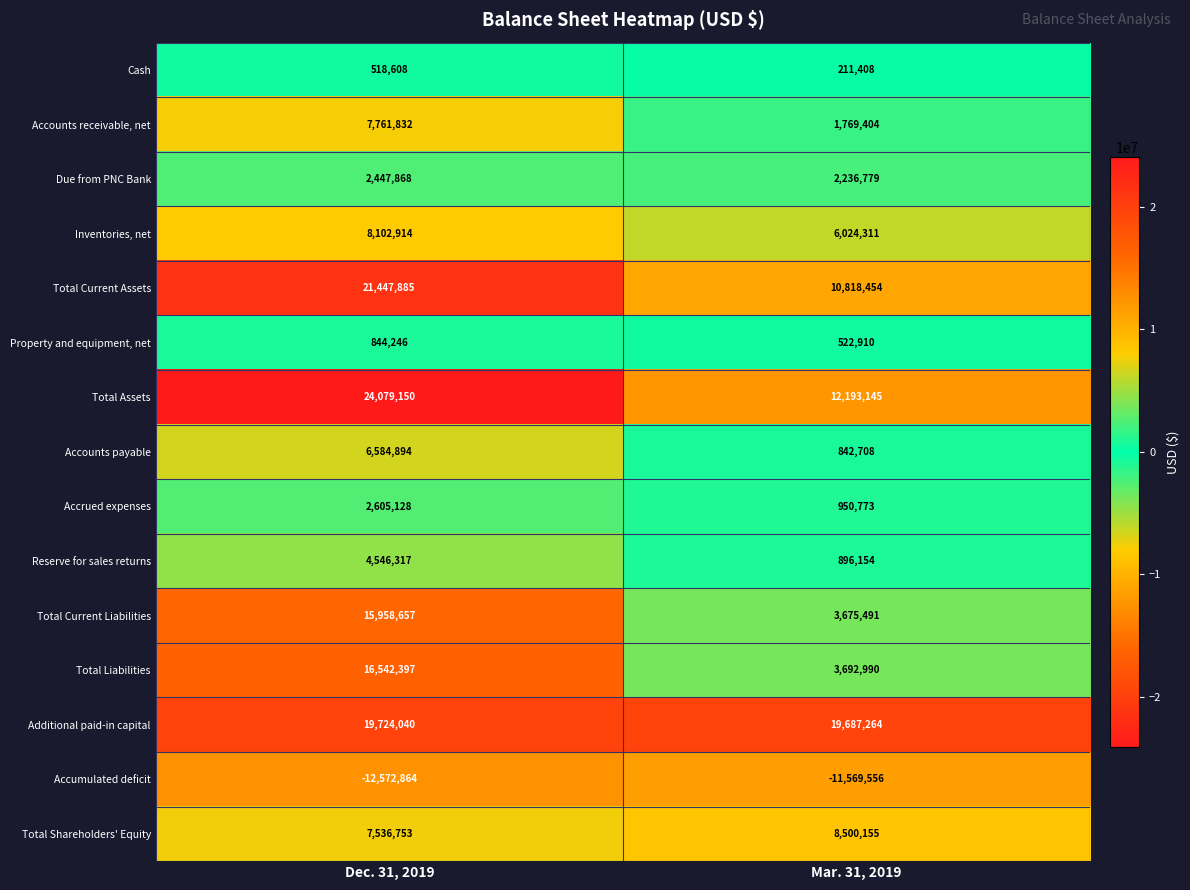

What is the difference between the maximum and minimum values in the Accrued expenses series?

1654355